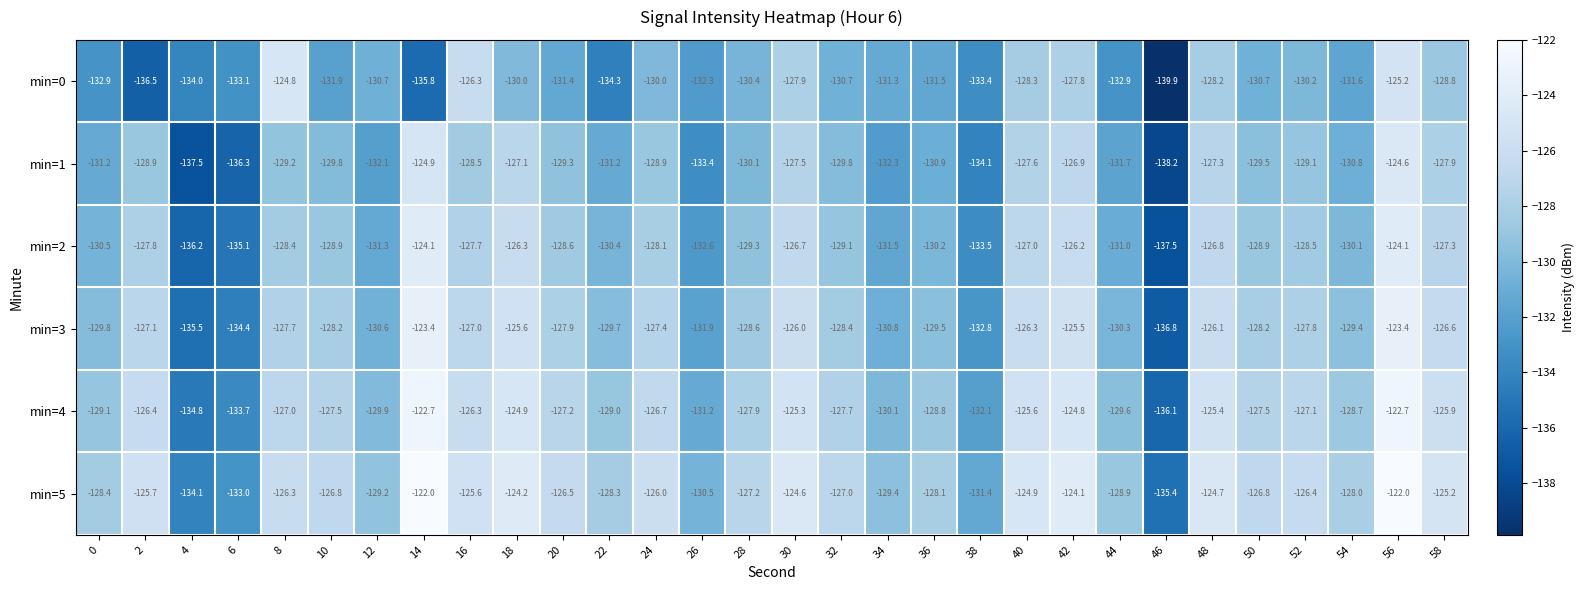

At 50, list the series in order from largest to smallest.

min=5, min=4, min=3, min=2, min=1, min=0